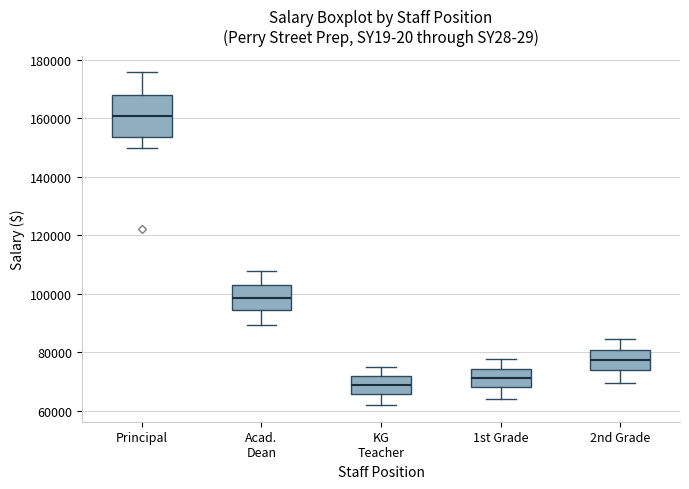

Reading left to right, transcribe this box plot: for each box, give where its median line is, the range the box spans, and where its two whiskers end, as read against the y-axis. The values are not printed on the chart, so give them approximately, as read against the axis.

Principal: median 160000, box 154000 to 168000, whiskers 150000 to 176000
Acad. Dean: median 98000, box 94000 to 104000, whiskers 90000 to 108000
KG Teacher: median 68000, box 66000 to 72000, whiskers 62000 to 76000
1st Grade: median 72000, box 68000 to 74000, whiskers 64000 to 78000
2nd Grade: median 78000, box 74000 to 80000, whiskers 70000 to 84000